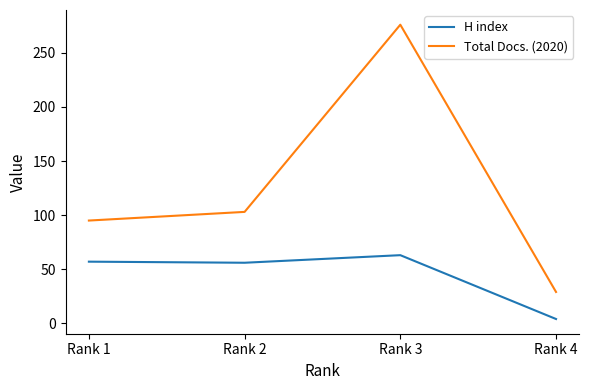

Does the chart have visible grid lines?

No